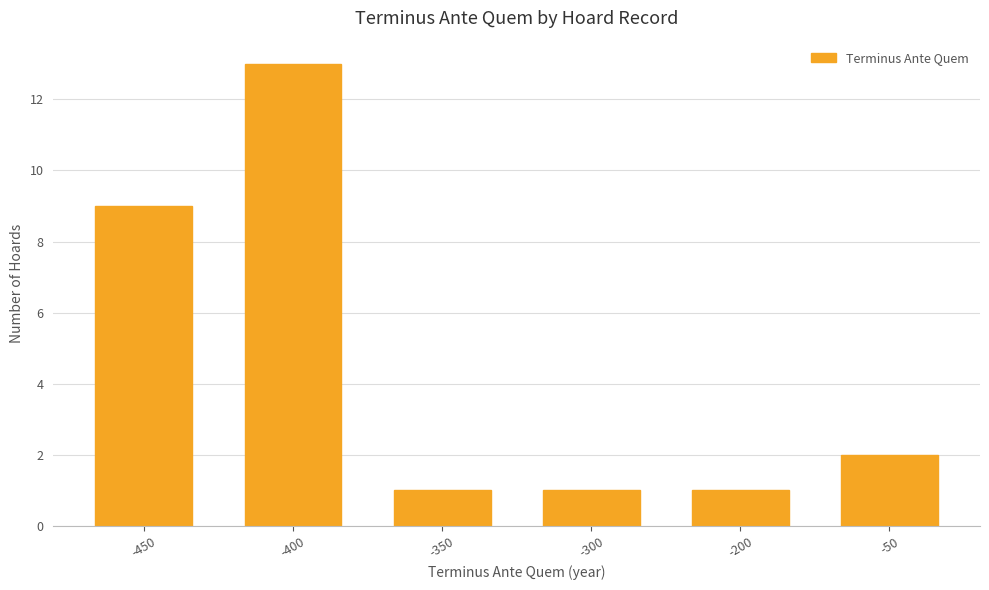

At which label does the data first exceed 2?

-450